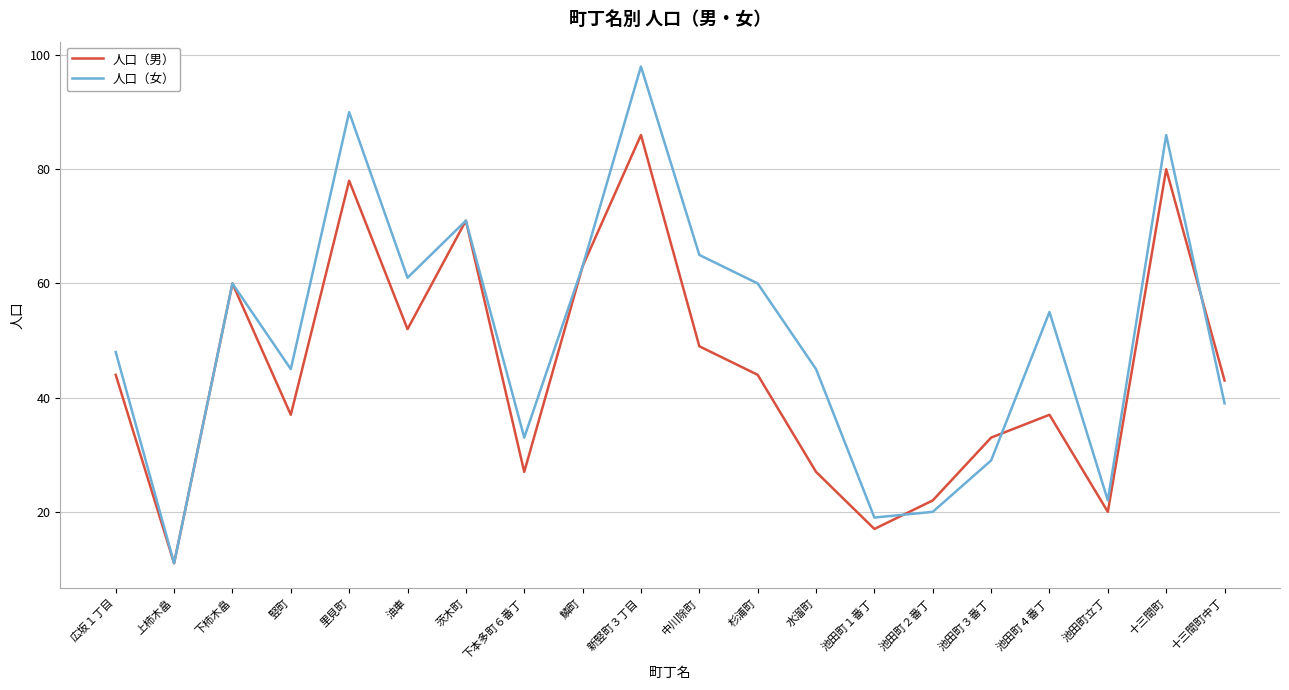

Rank the series by their average value, from highest to lowest.

人口（女）, 人口（男）